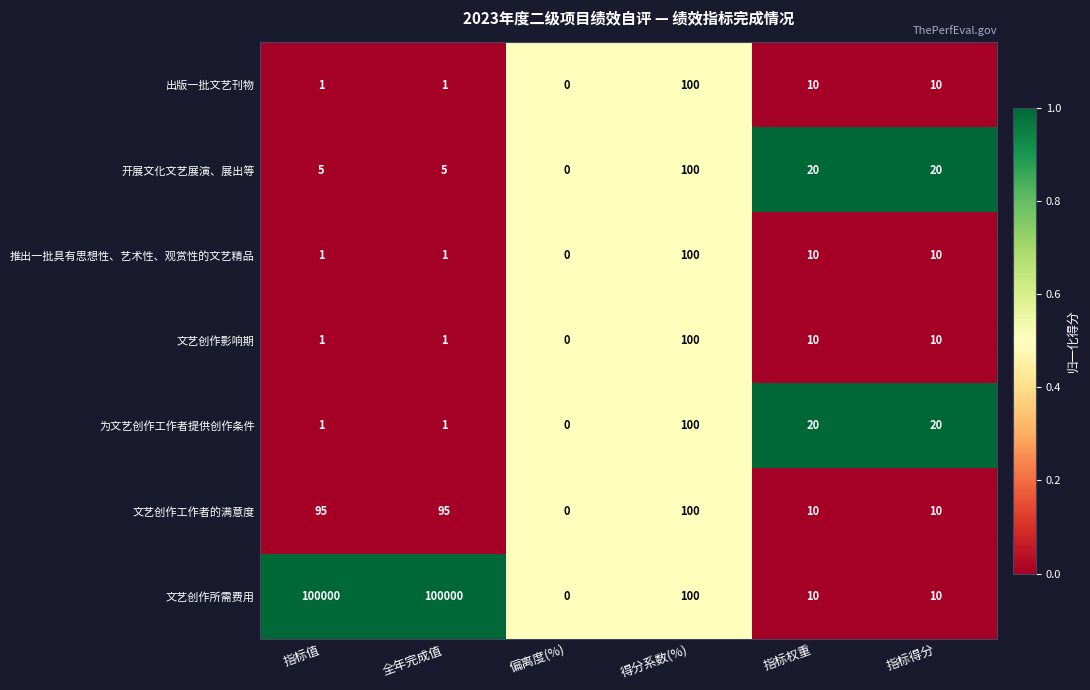

Between 指标值 and 指标得分, which series saw the biggest shift?

文艺创作所需费用